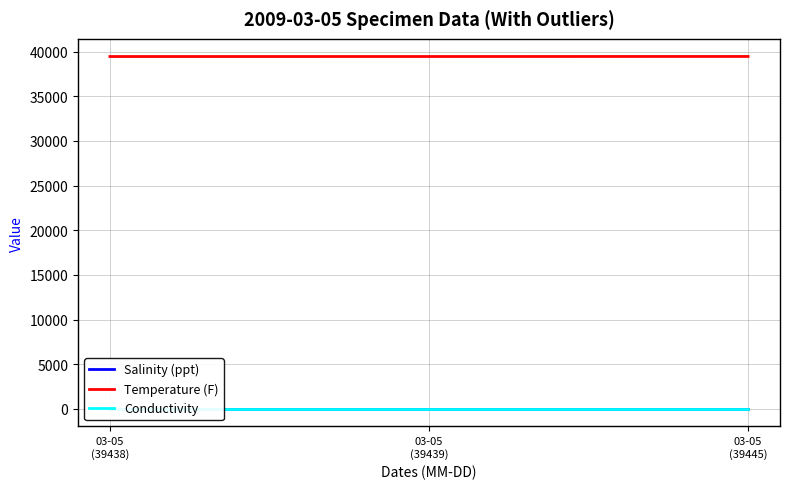

Reading left to right, transcribe all the data shown in this chart.

Salinity (ppt): 03-05
(39438)=40.6	03-05
(39439)=40.6	03-05
(39445)=40.6
Temperature (F): 03-05
(39438)=39438.0	03-05
(39439)=39439.0	03-05
(39445)=39445.0
Conductivity: 03-05
(39438)=1.0	03-05
(39439)=1.0	03-05
(39445)=1.0